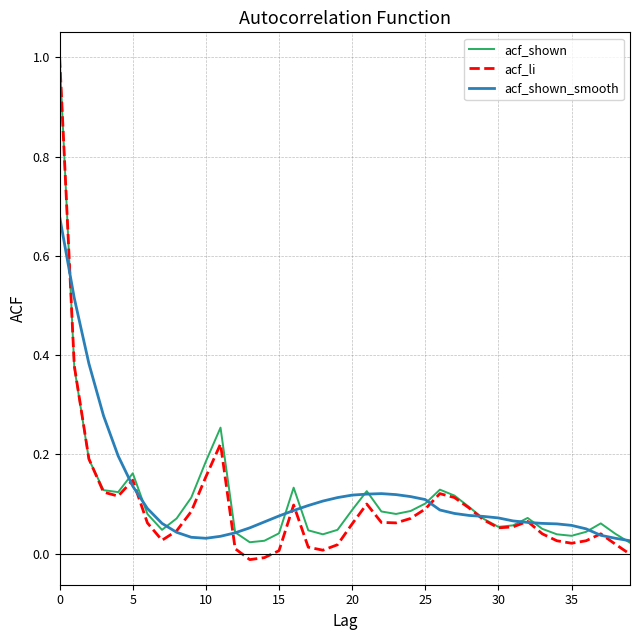

What is the greatest value displayed?

1.0